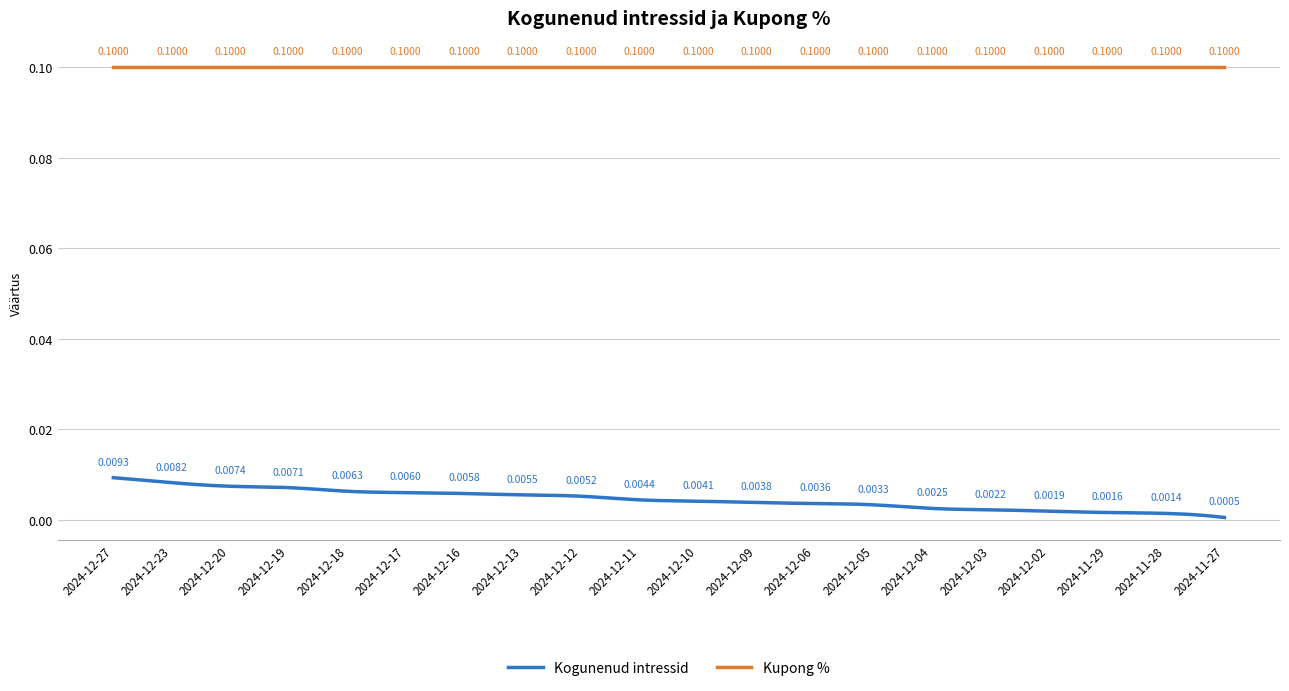

True or false: Kogunenud intressid and Kupong % cross at least once.

False